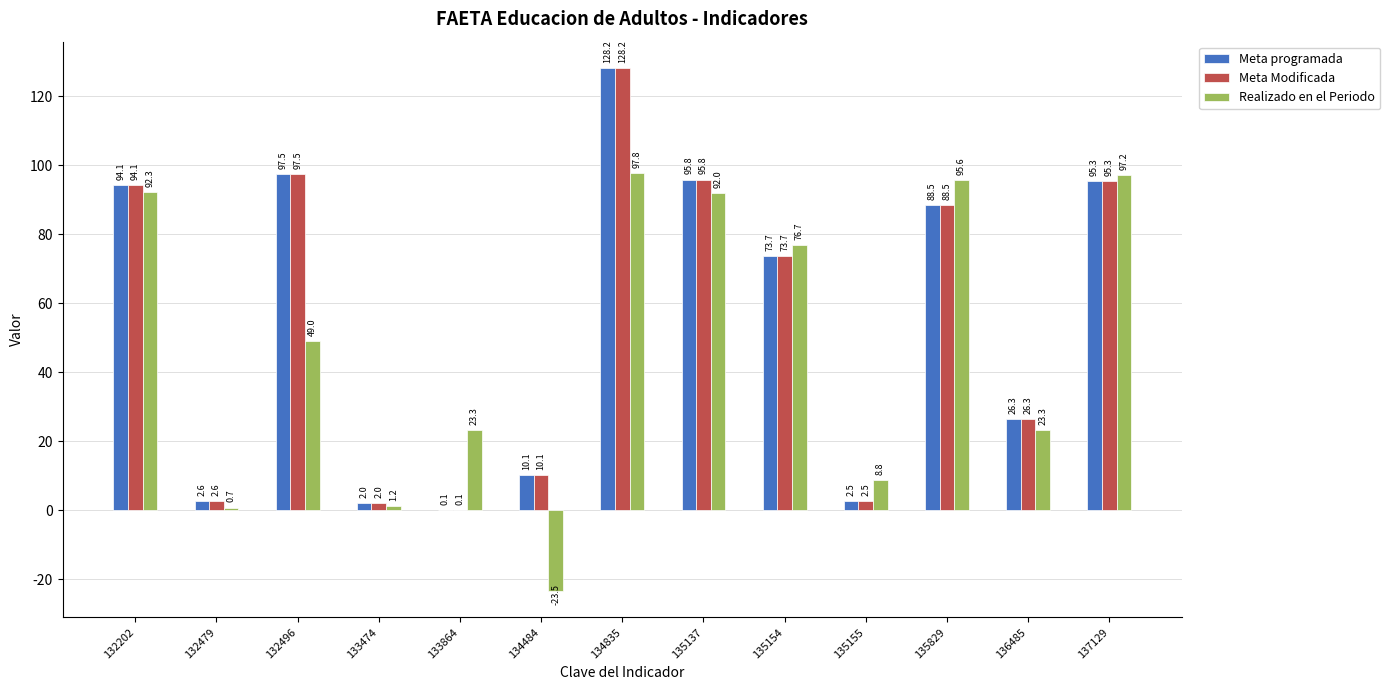

Is the value of Realizado en el Periodo at 133474 greater than the value of Meta programada at 137129?

No